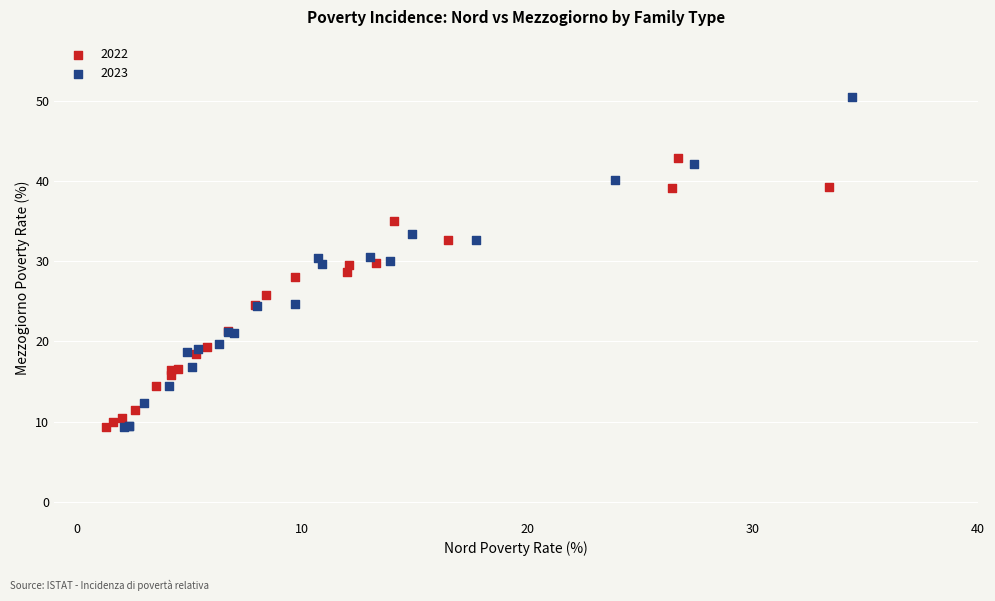

Which series contains the highest Y value?

2023